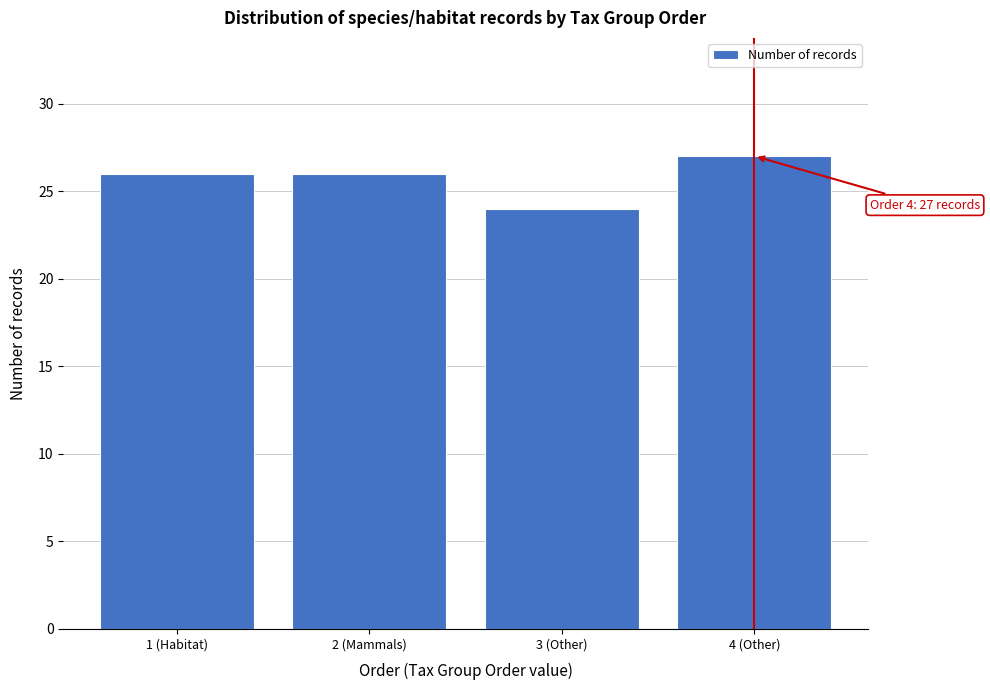

Reading left to right, extract all data points from this chart.

26	26	24	27